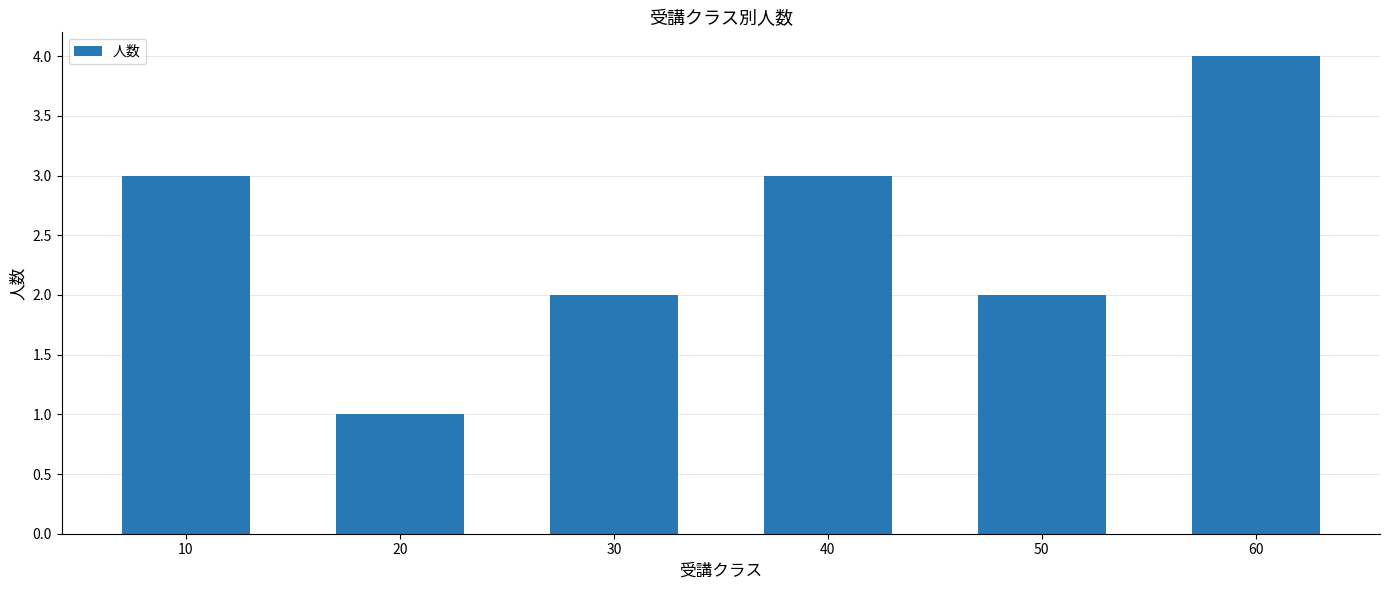

What is the change in value from 30 to 60?

+2